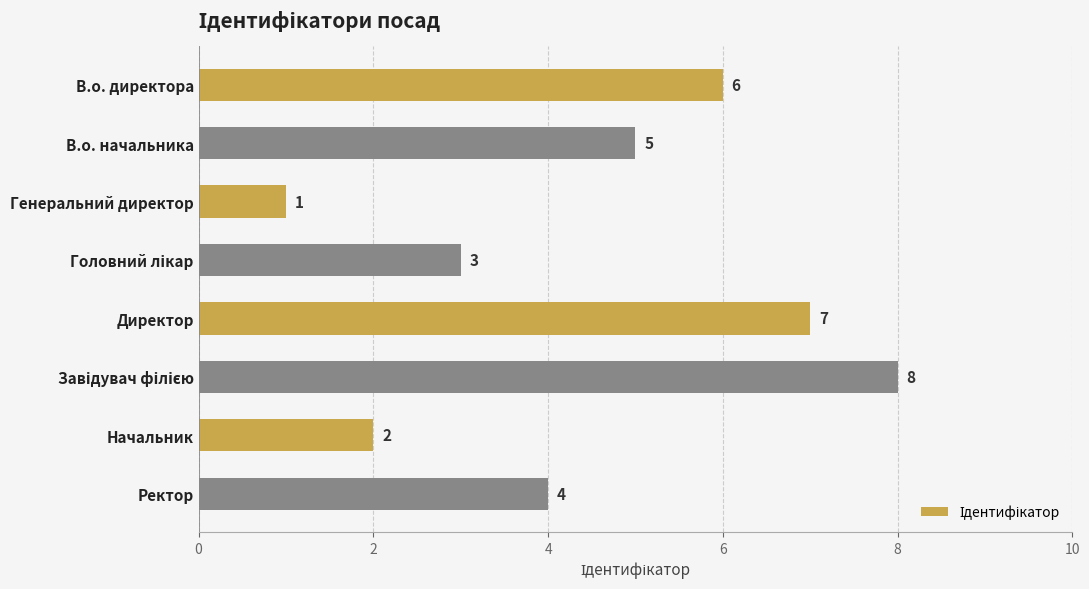

How many bars are there in total?

8